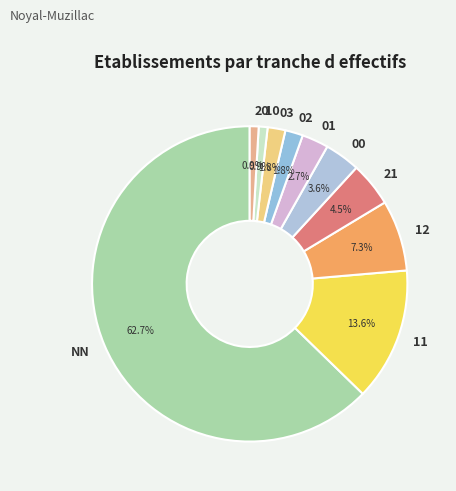

What percentage is the 03 slice, to the nearest percent?

2%